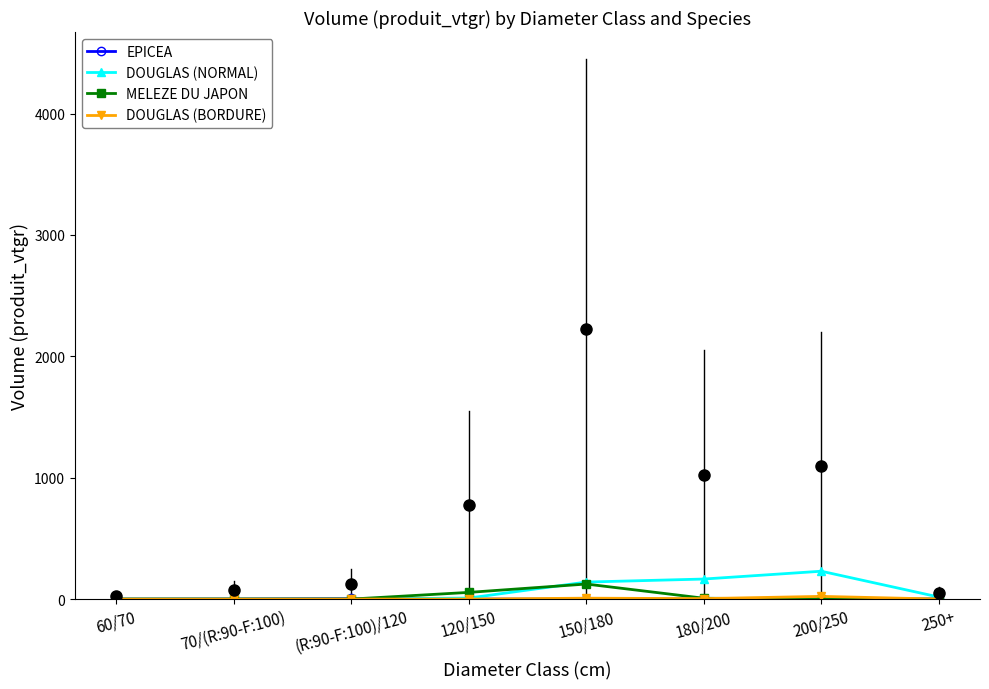

How many categories are shown in the chart?

8